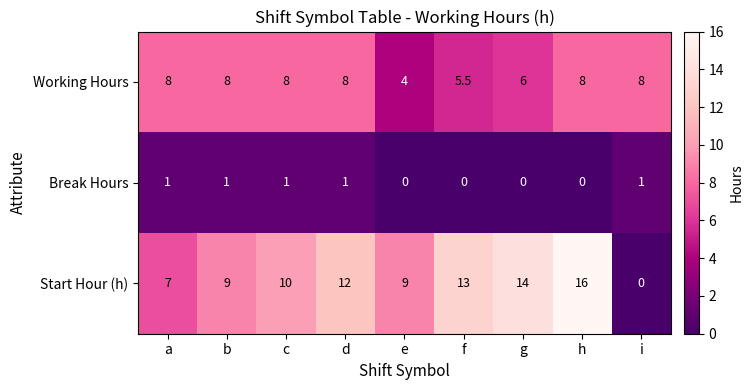

What is the difference between the second highest and minimum values in the Working Hours series?

4.0